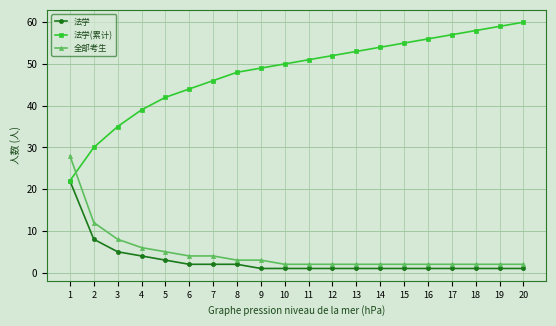

What is the highest value of the 法学(累计) series?

60